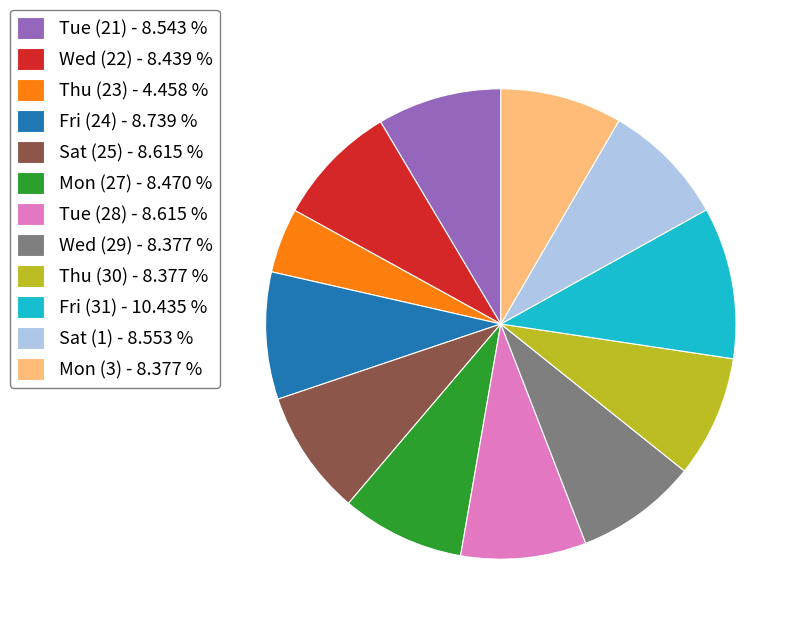

Combined, do Mon (27) - 8.470 % and Tue (21) - 8.543 % account for over 50%?

No